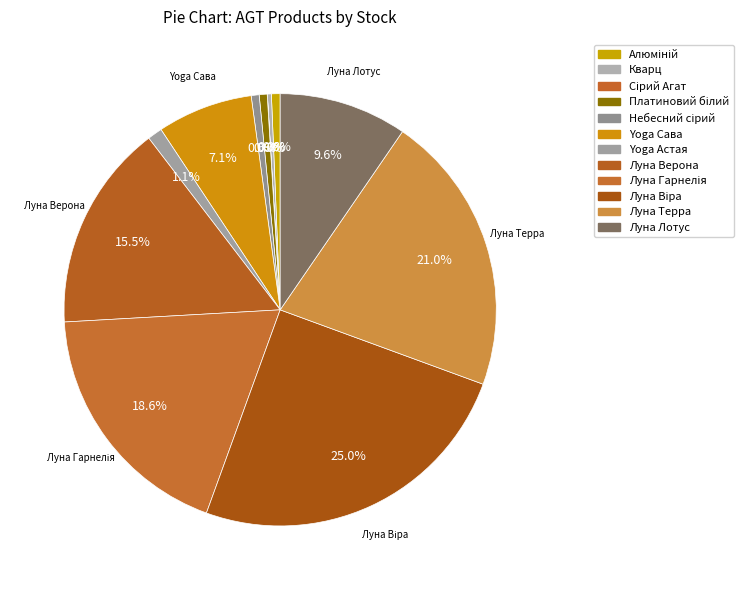

To the nearest percent, what is the average slice percentage?

8%